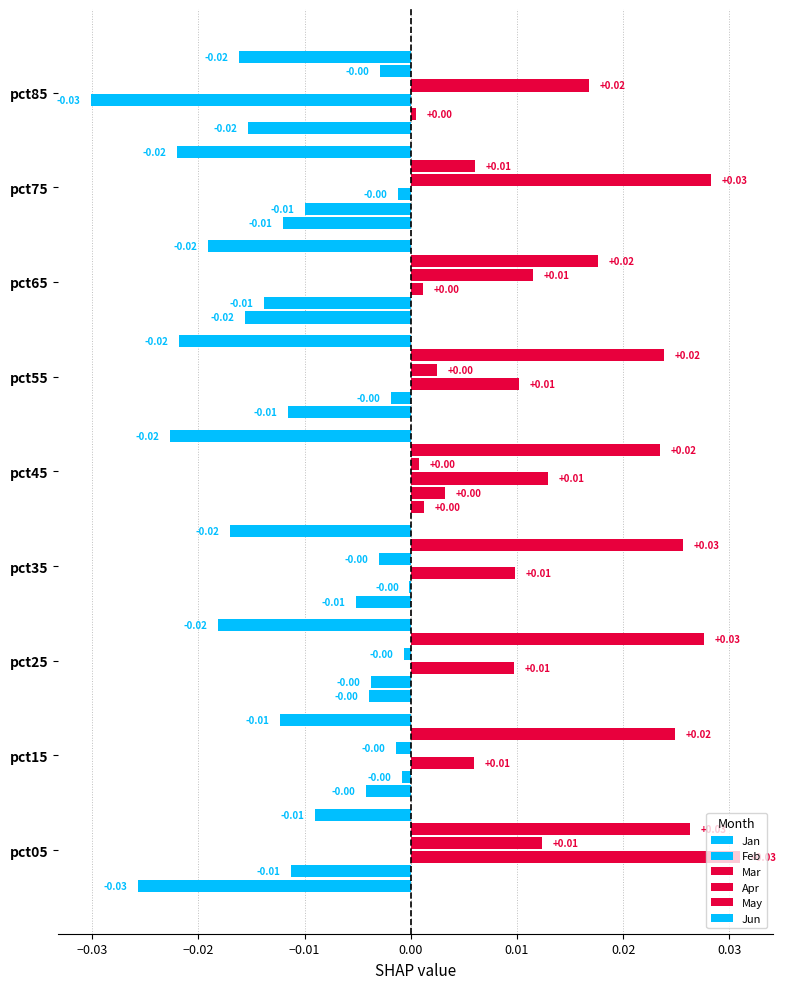

How many series are shown in this chart?

6